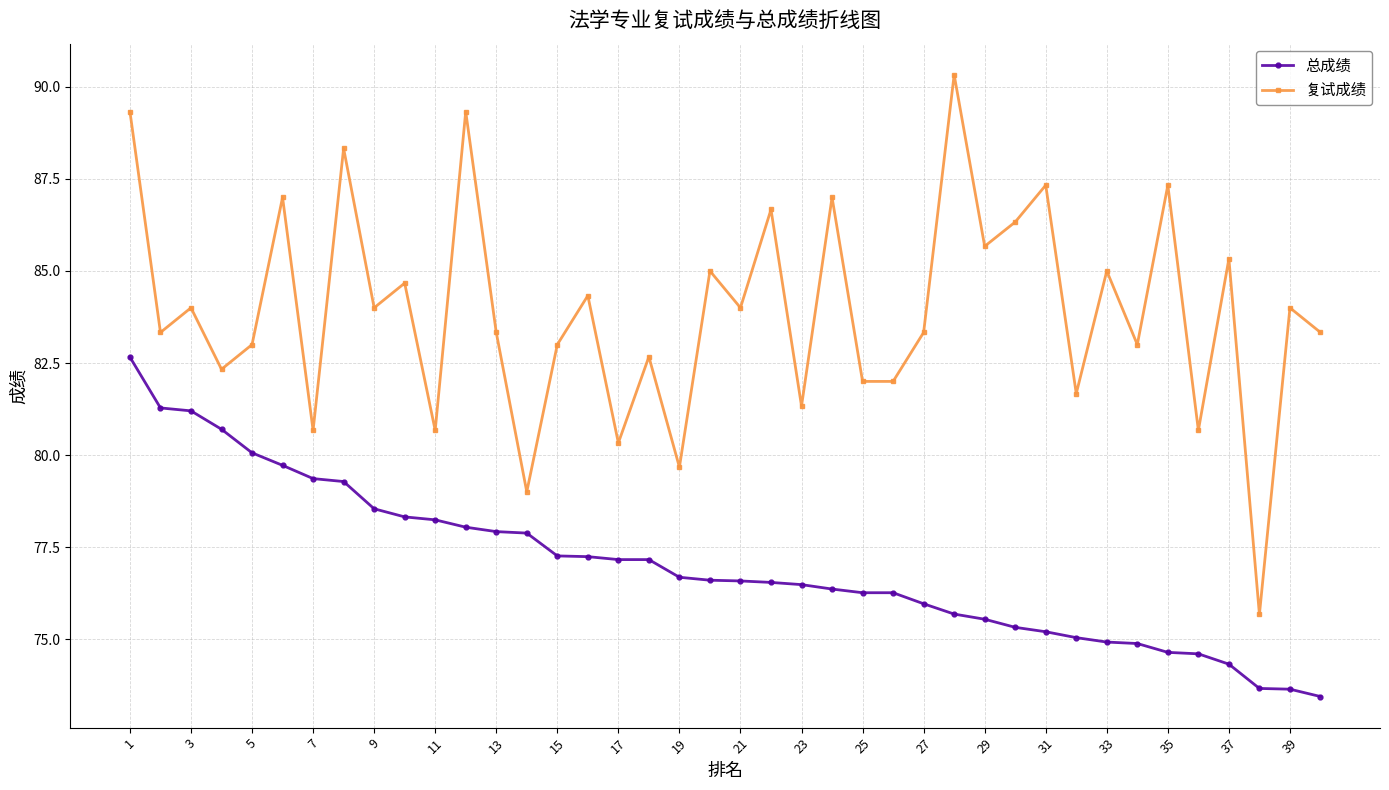

Which series has the largest total across all categories?

复试成绩